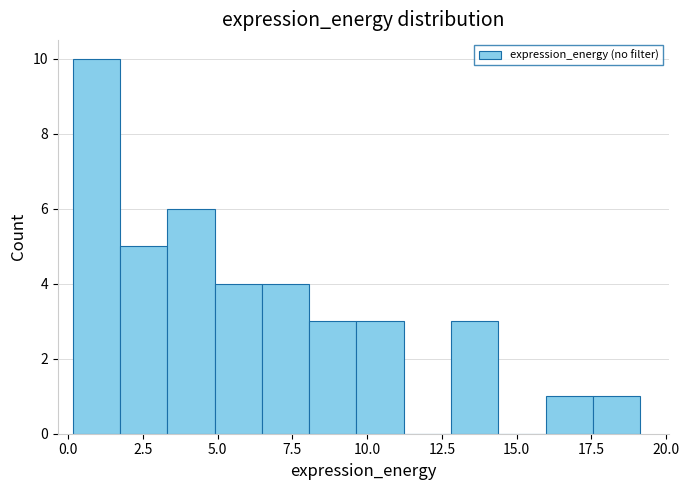

Read against the x-axis, roughly where is the centre of the tallest bar?

1.0